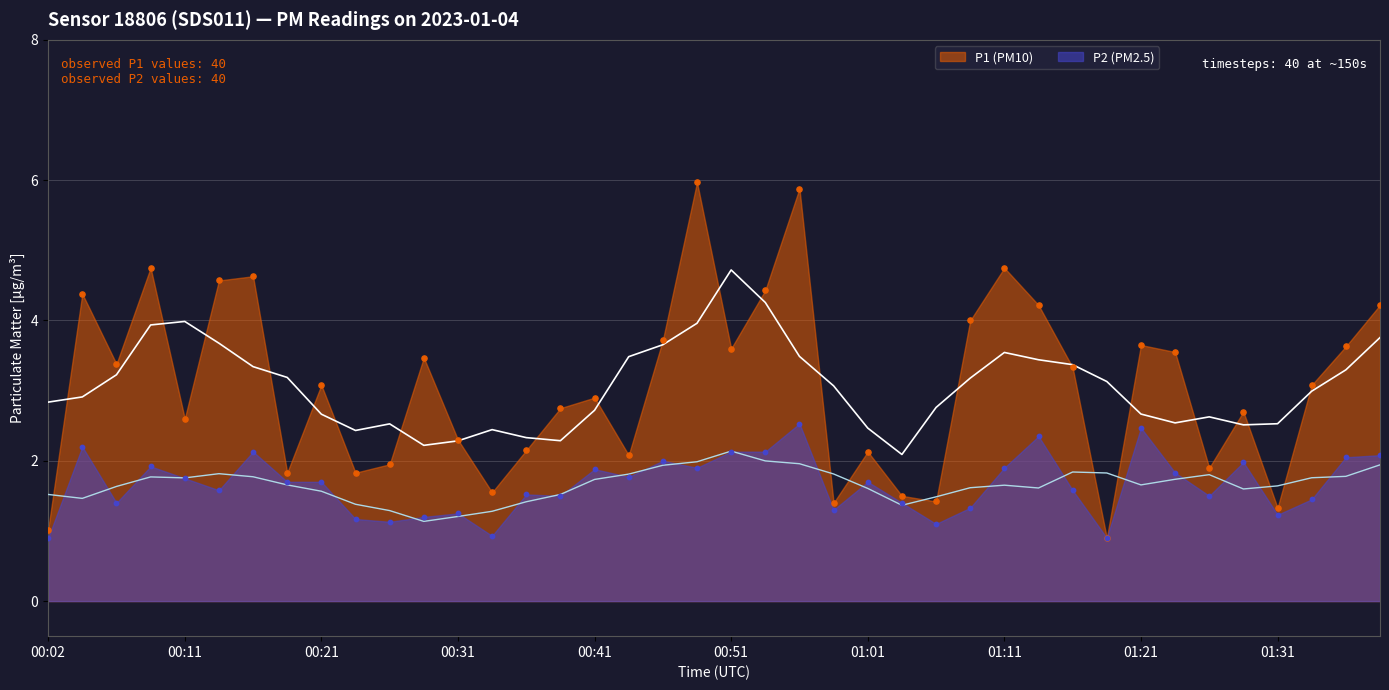

Which series reaches the maximum Y coordinate?

P1